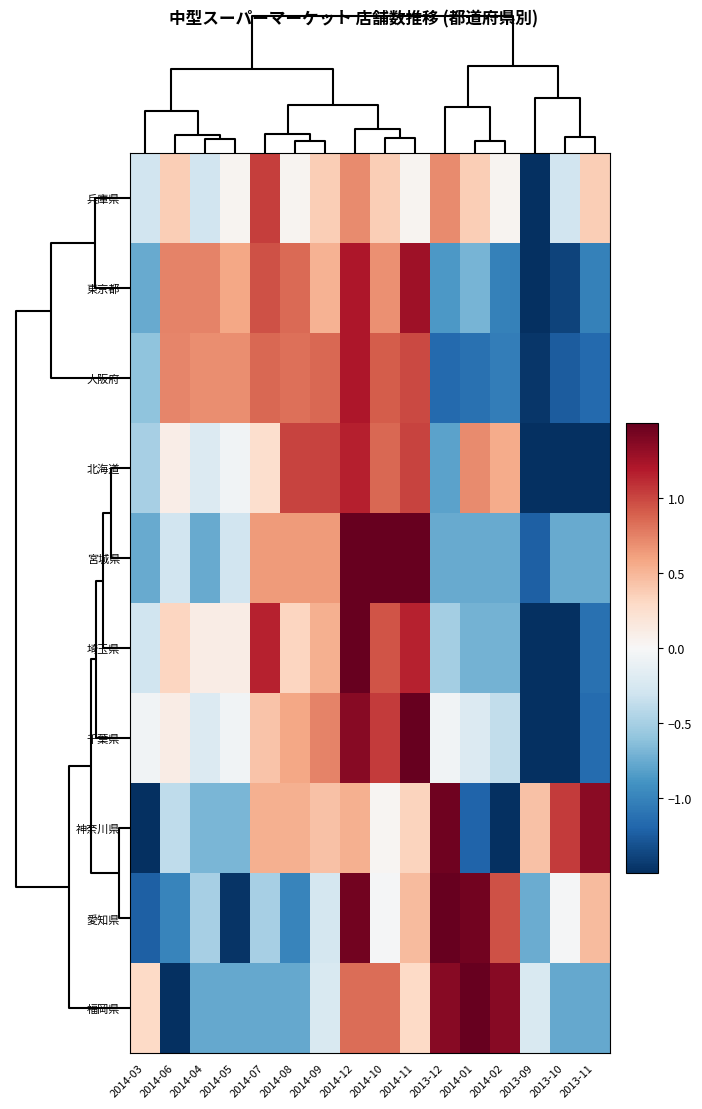

How many distinct data groups are displayed?

10